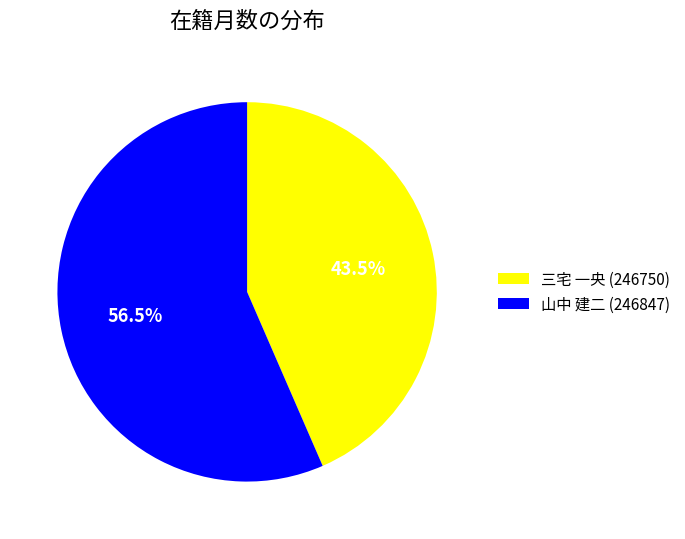

Which slice is the largest?

山中 建二 (246847)